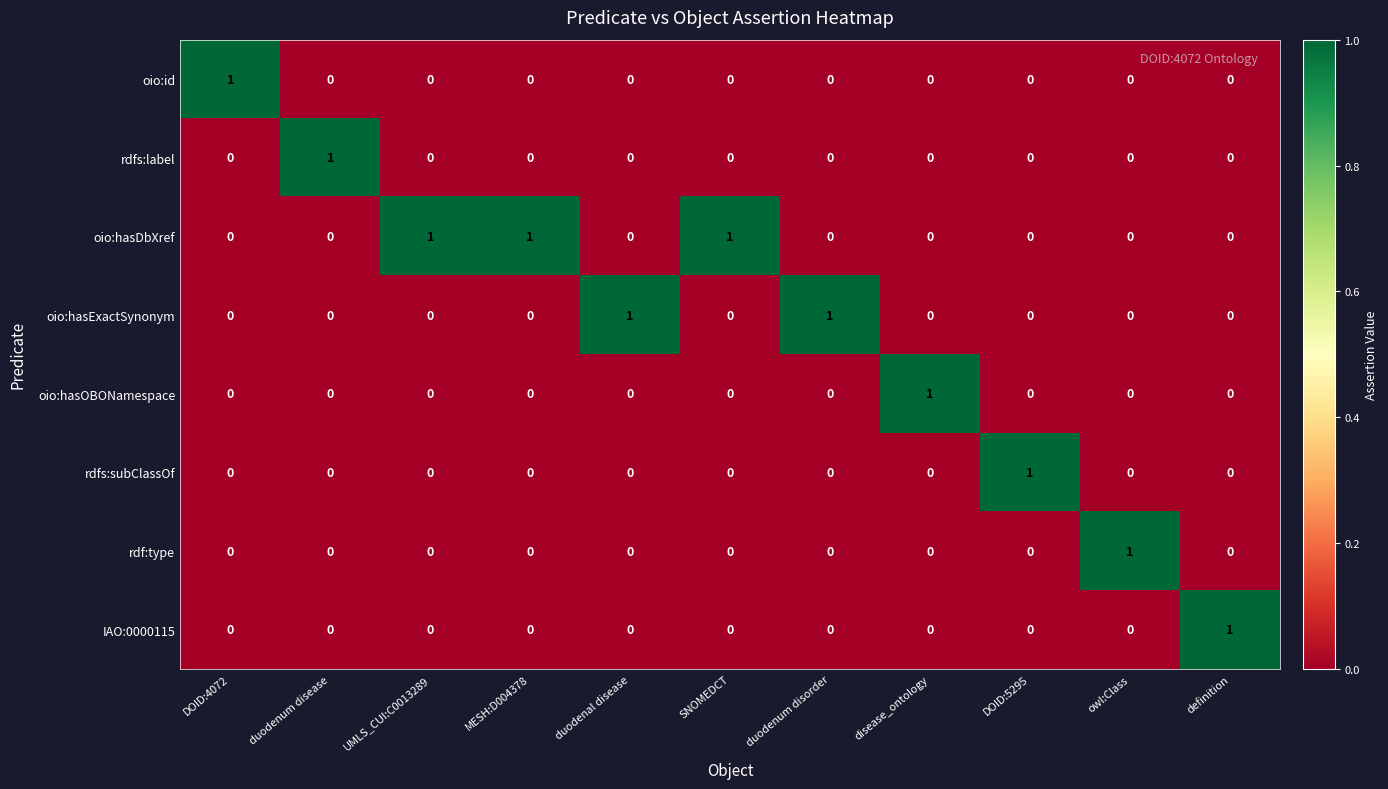

Which series has the largest total across all categories?

oio:hasDbXref